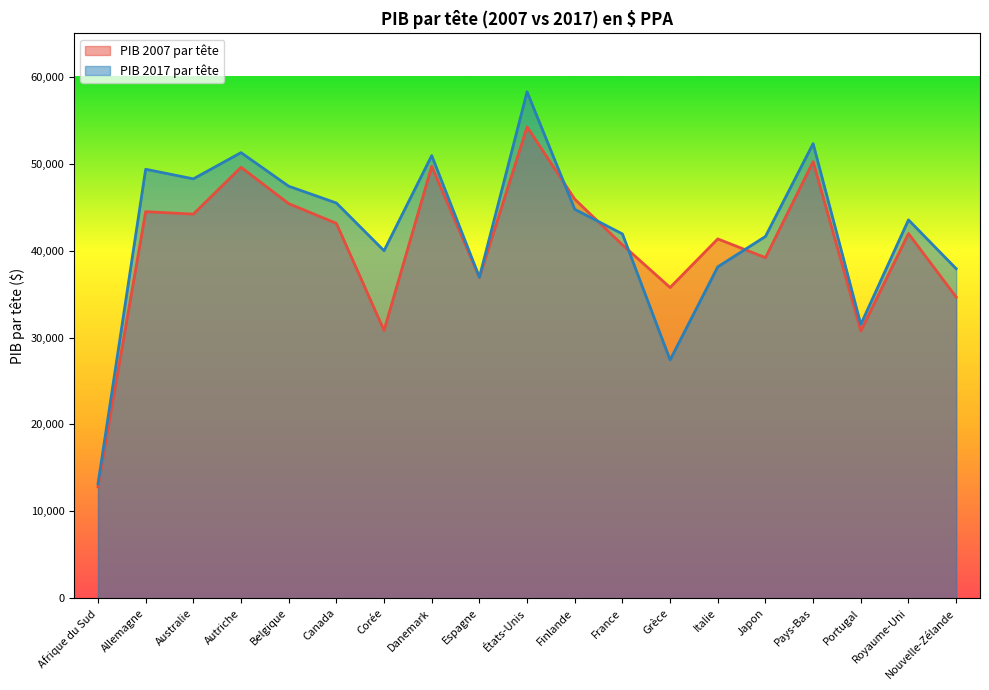

At Pays-Bas, list the series in order from smallest to largest.

PIB 2007 par tête, PIB 2017 par tête